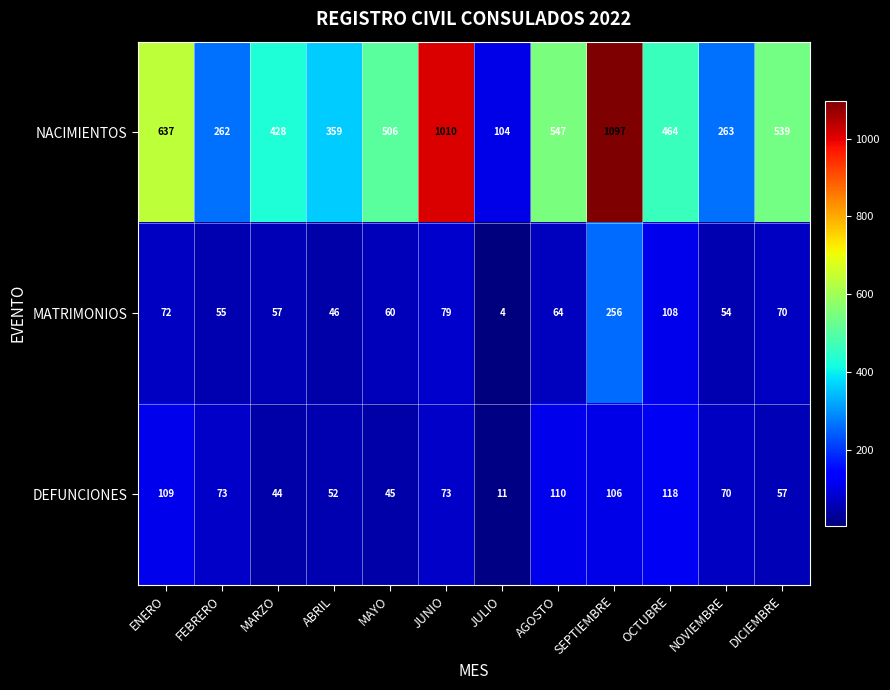

What is the total value across all series at JULIO?

119